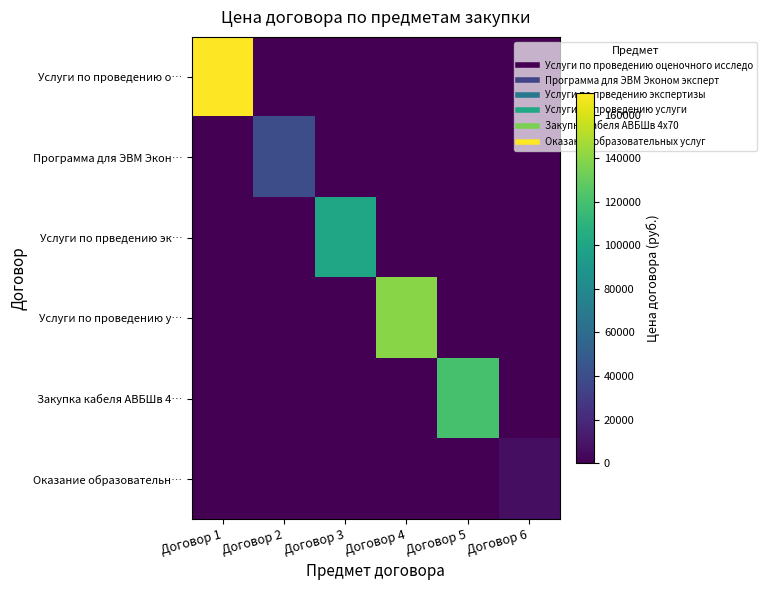

What is the total value across all series at Договор 3?

100000